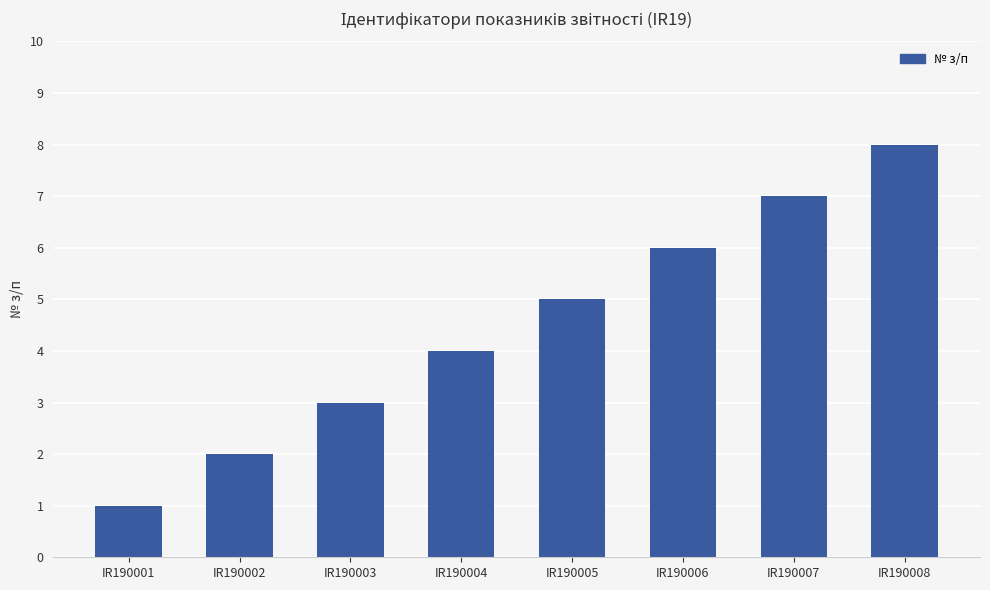

What is the ratio of the value at IR190007 to the value at IR190003?

2.3